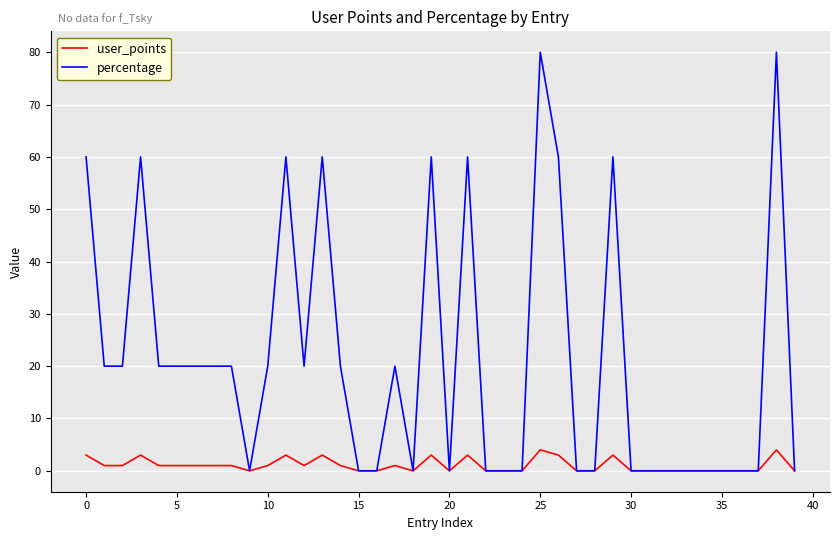

Which series has the largest total across all categories?

percentage